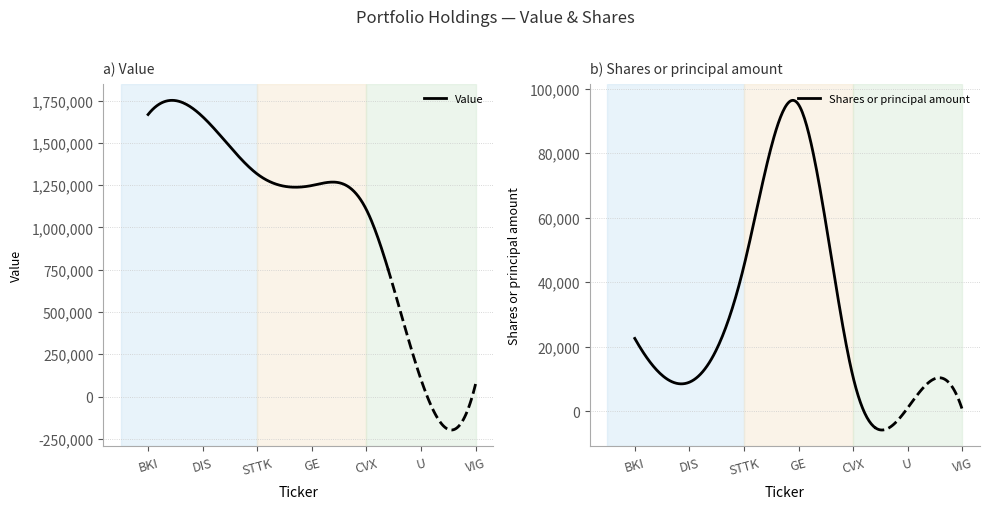

What is the value of the Value point at the 7th from the left?

74000